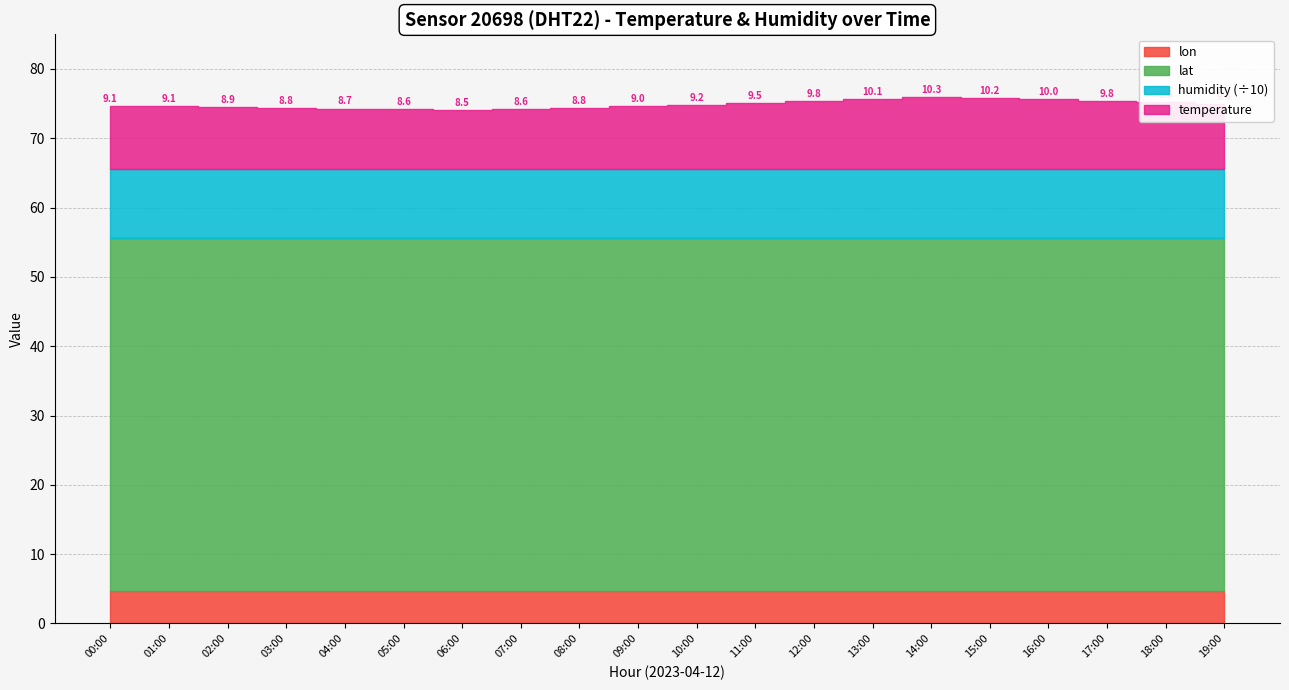

How many interior local valleys does the temperature series have?

1